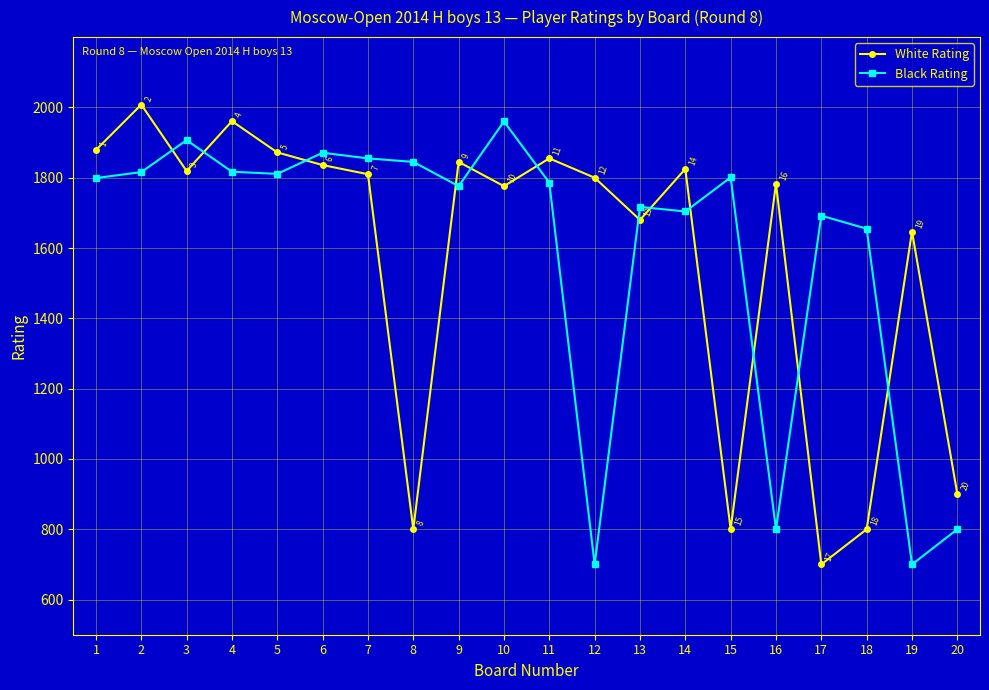

At how many categories does at least one series exceed 1476?

19